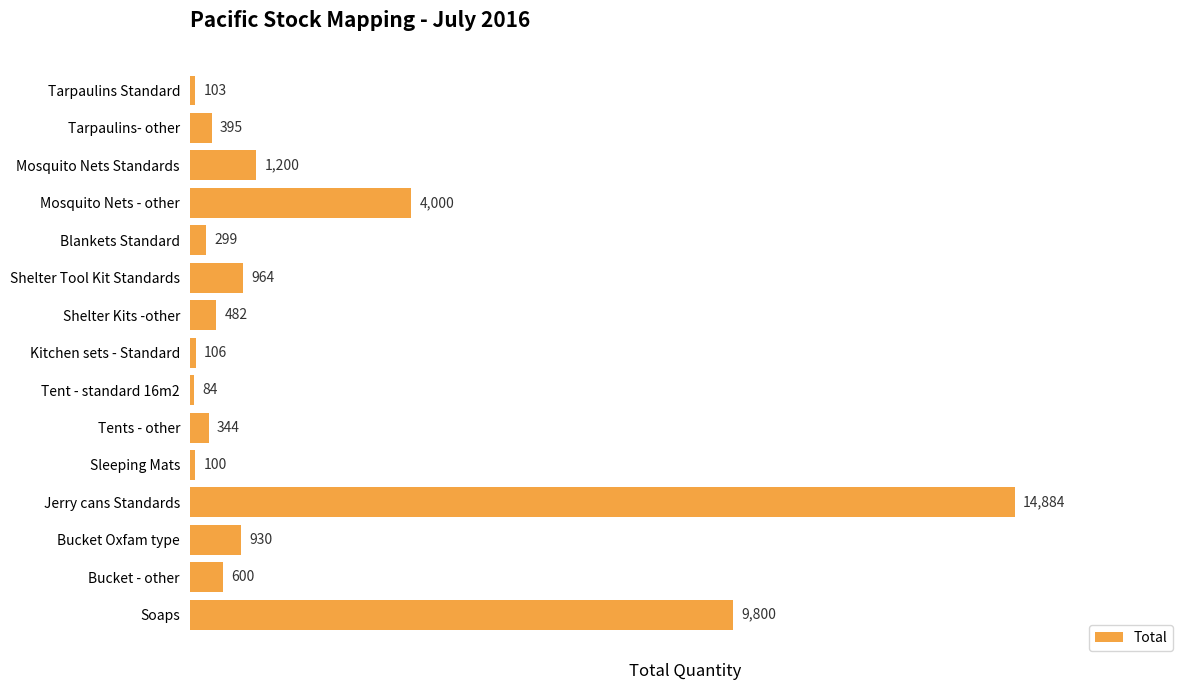

What value does the data have at Jerry cans Standards, to the nearest 10?

14880